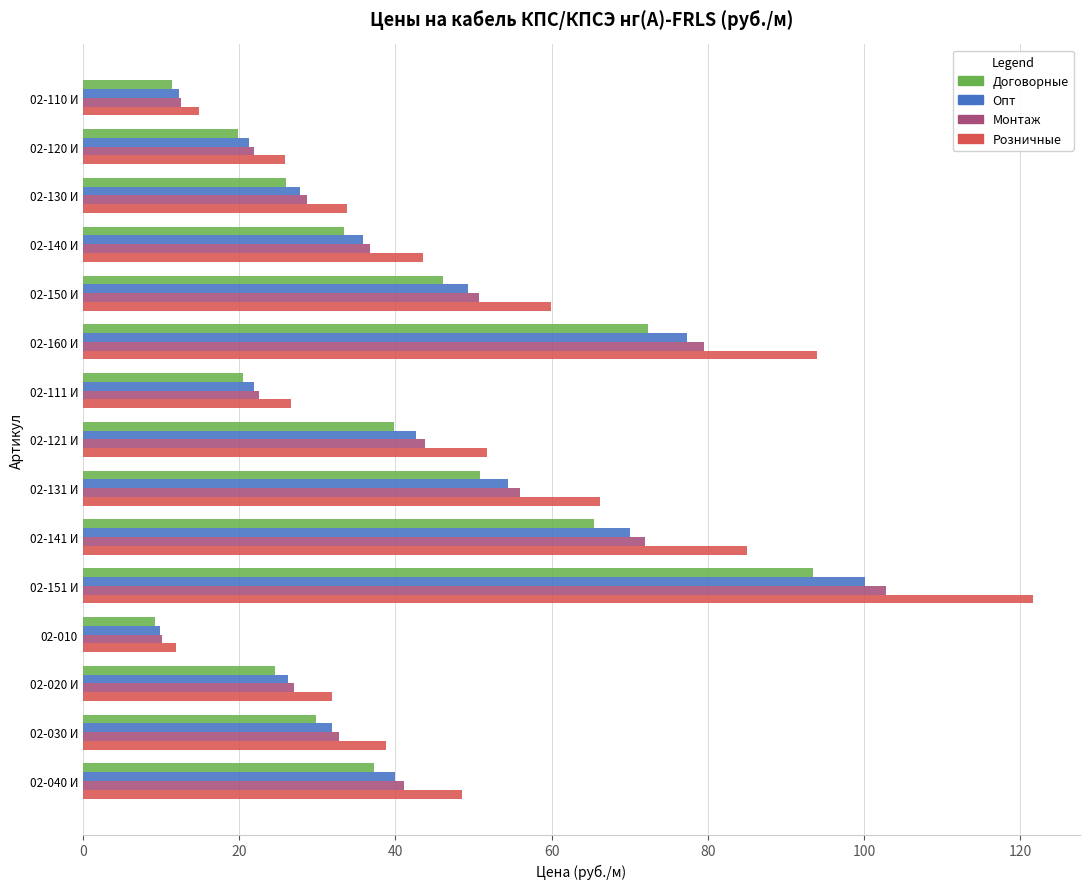

Which series has the largest total across all categories?

Розничные